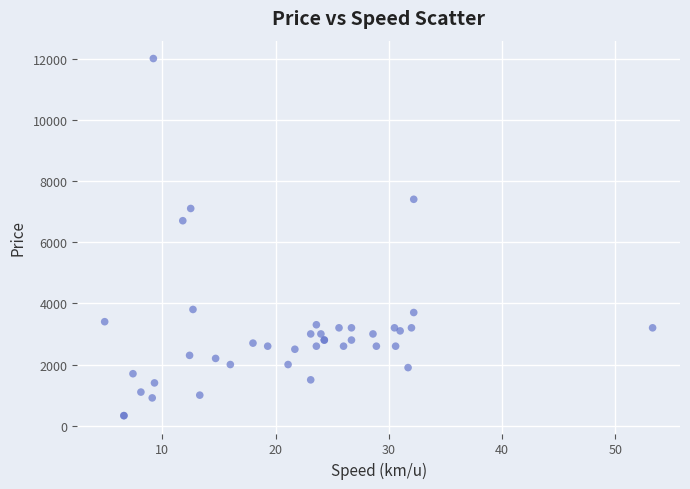

What Y value in the scatter plot is closest to 6165?

6700